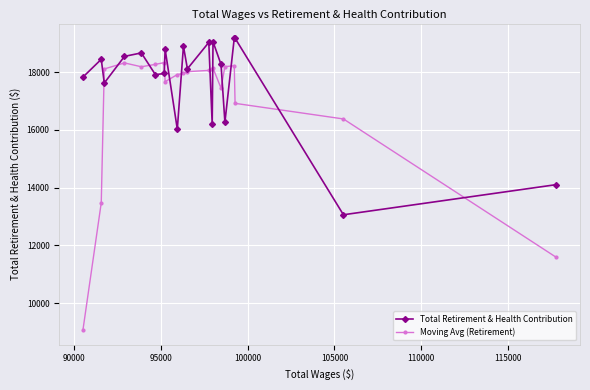

Rank the series by their maximum value, from highest to lowest.

Total Retirement & Health Contribution, Moving Avg (Retirement)